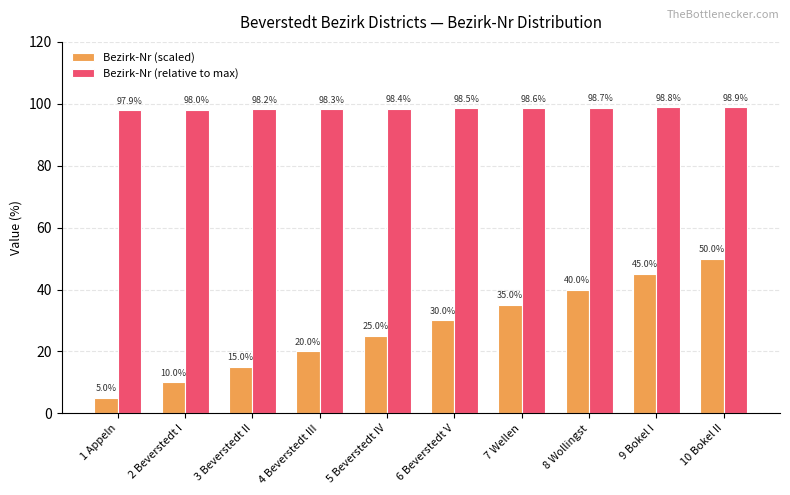

What is the sum of all Bezirk-Nr (relative to max) values?

984.3